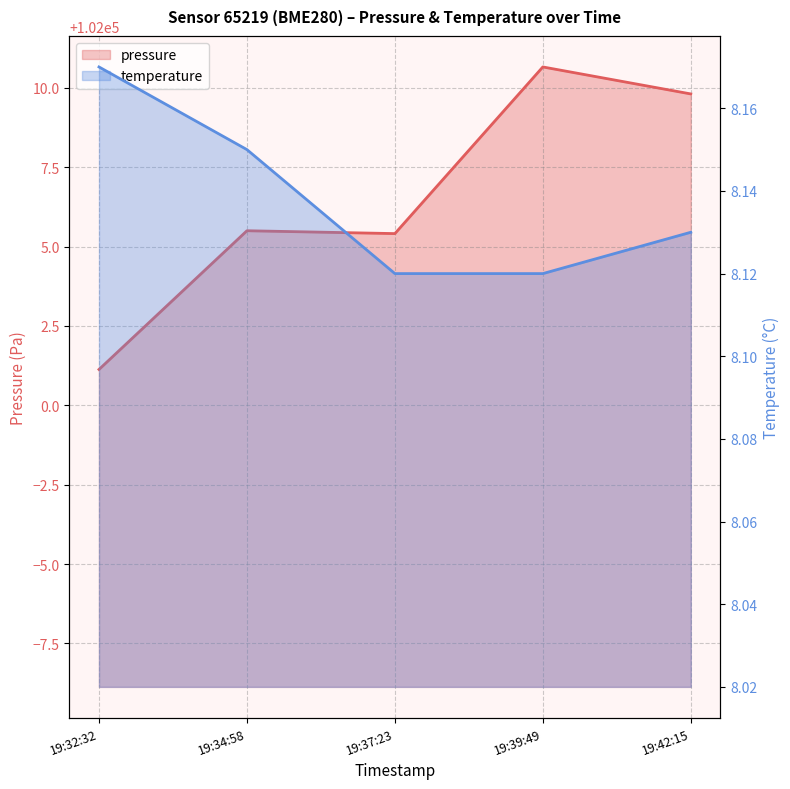

Reading left to right, extract all data points from this chart.

pressure: 102001.1	102005.5	102005.4	102010.7	102009.8
temperature: 8.2	8.2	8.1	8.1	8.1